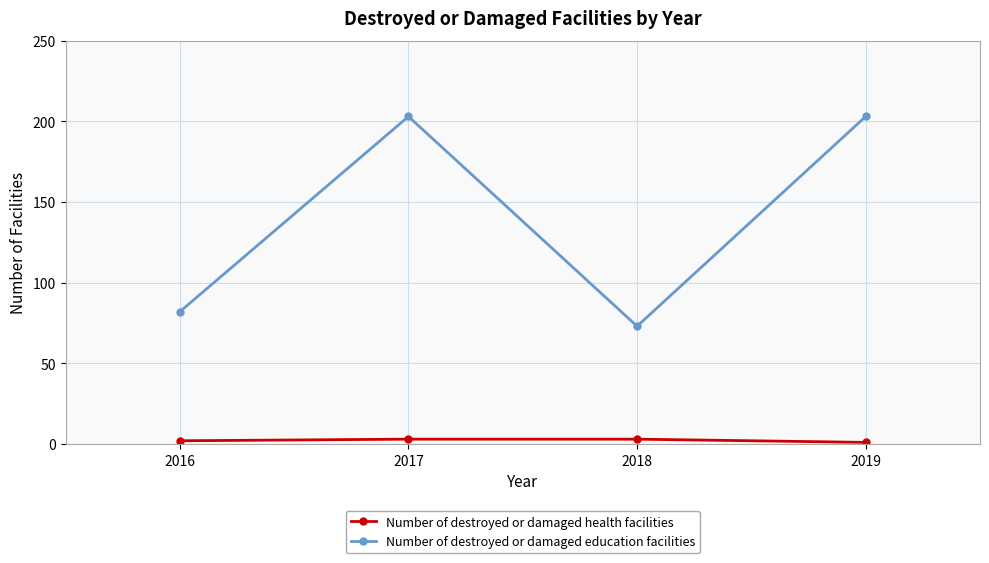

Is it true that Number of destroyed or damaged education facilities equals 98 at 2018?

False